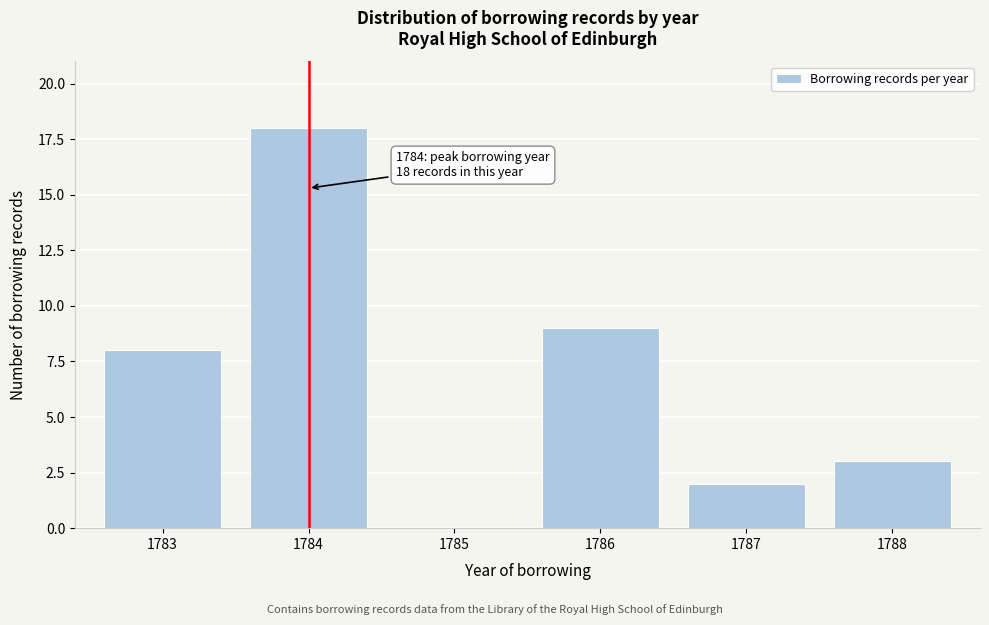

Reading left to right, list all the values displayed in this chart.

1783=8	1784=18	1785=0	1786=9	1787=2	1788=3